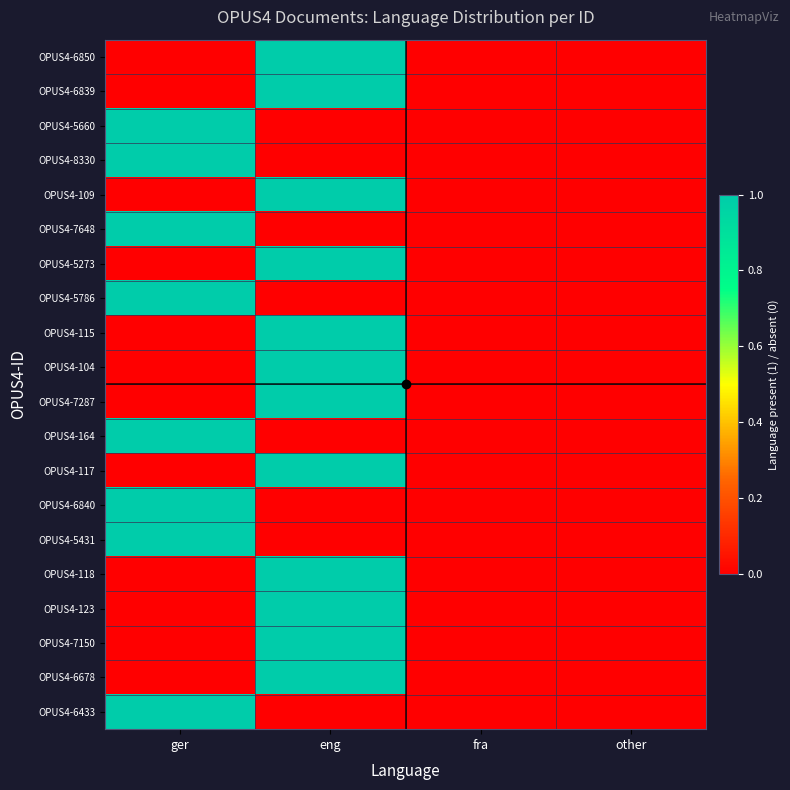

What is the greatest value displayed?

1